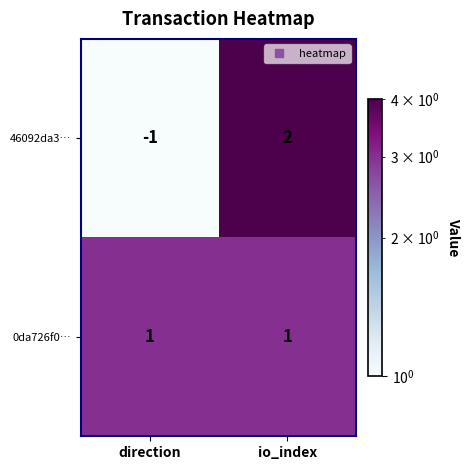

Is the value of 46092da3… at io_index greater than the value of 0da726f0… at io_index?

Yes